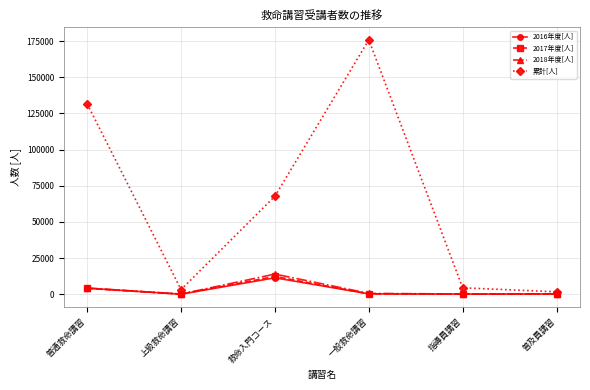

Which series has the widest spread of values?

累計[人]